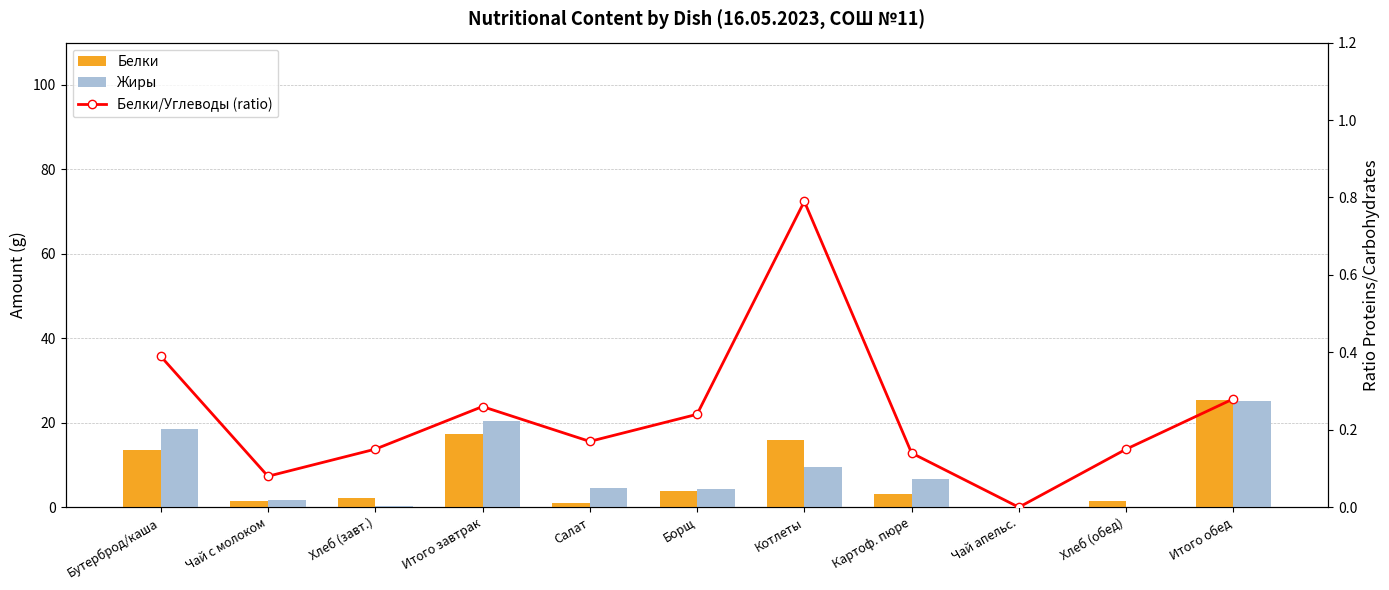

Does the chart contain any negative values?

No